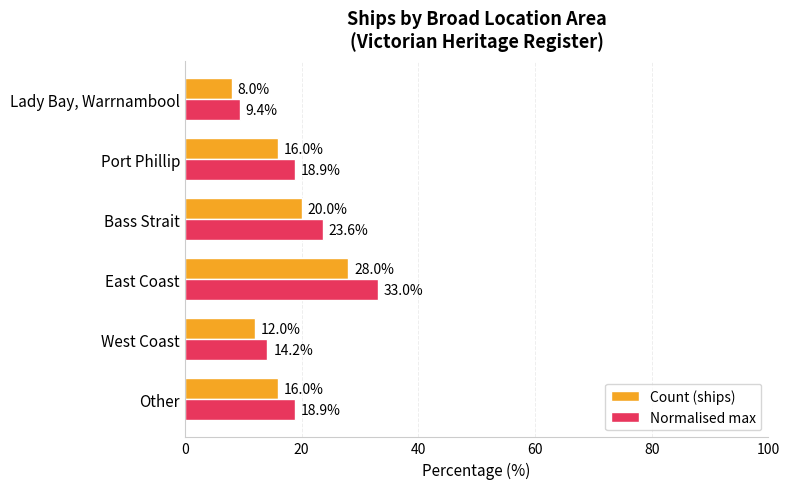

What is the minimum value shown in the chart?

8.0